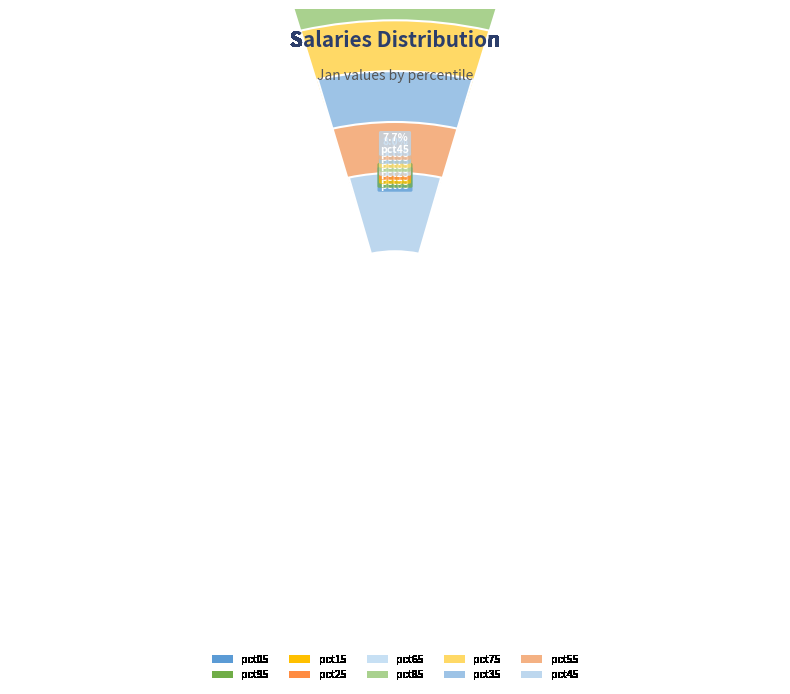

How many slices are in this pie chart?

10